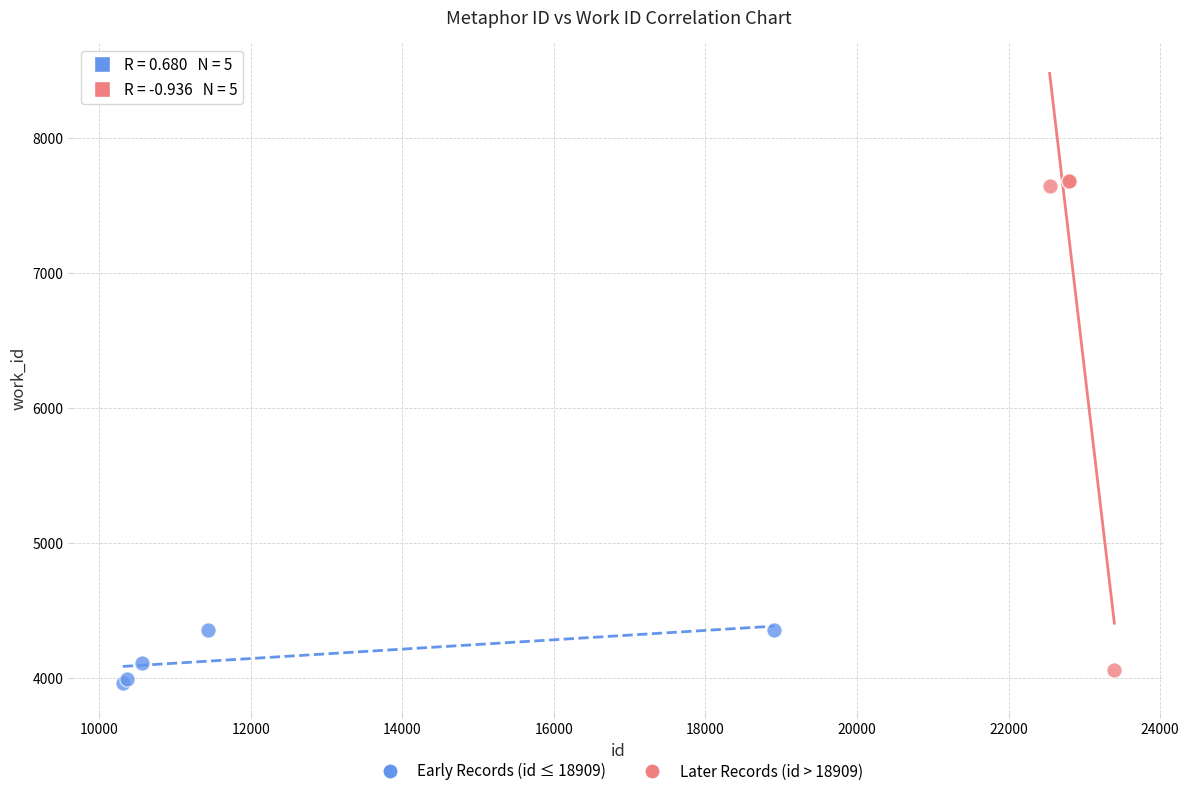

Which series has the widest spread of Y values?

Later Records (id > 18909)